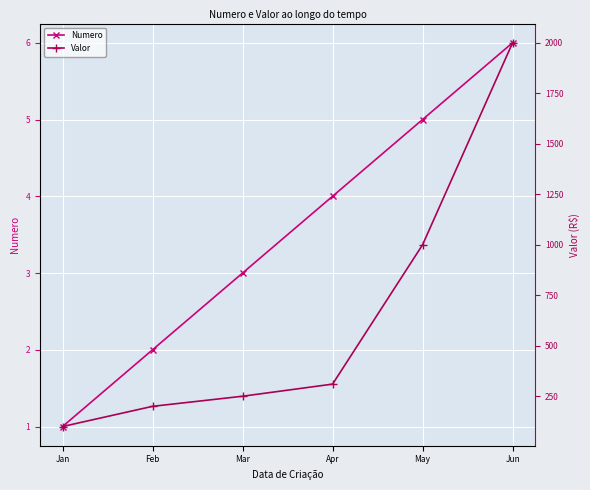

What is the difference between the Numero values at Jan and May?

4